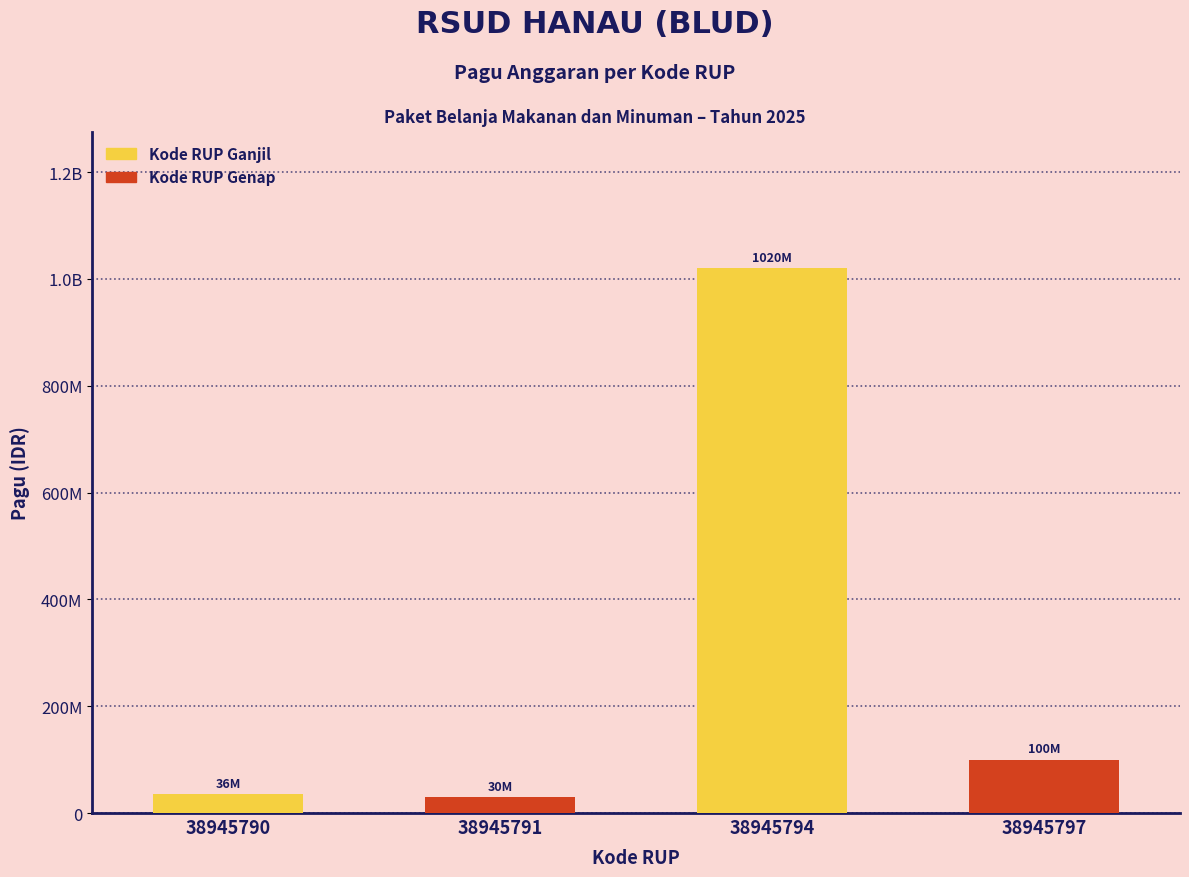

Reading right to left, extract all data points from this chart.

38945797=100000000	38945794=1020000000	38945791=30000000	38945790=36000000